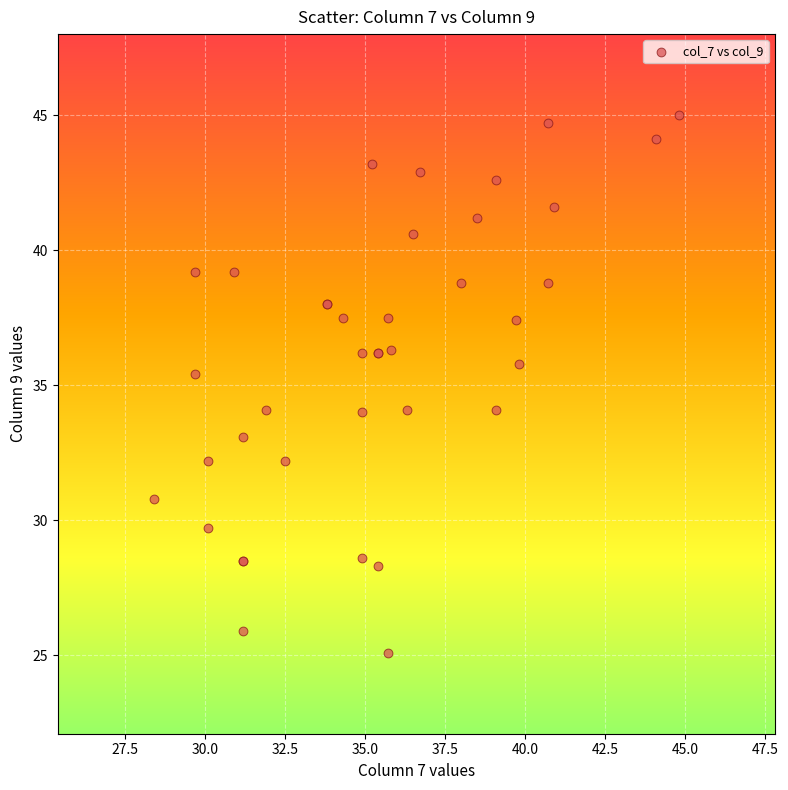

What Y value in the scatter plot is closest to 35?

35.4